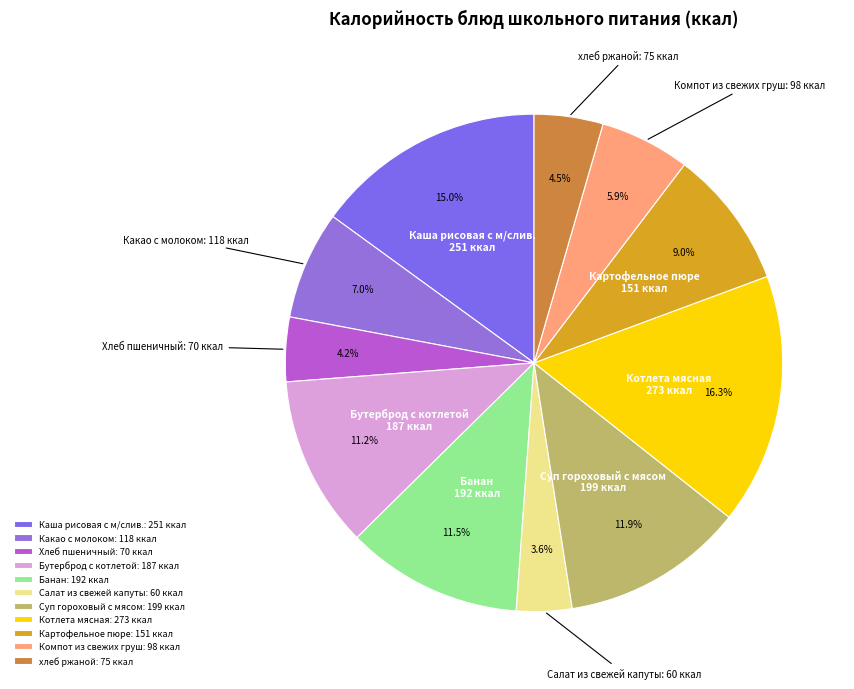

Which category has the biggest portion of the pie?

Котлета мясная